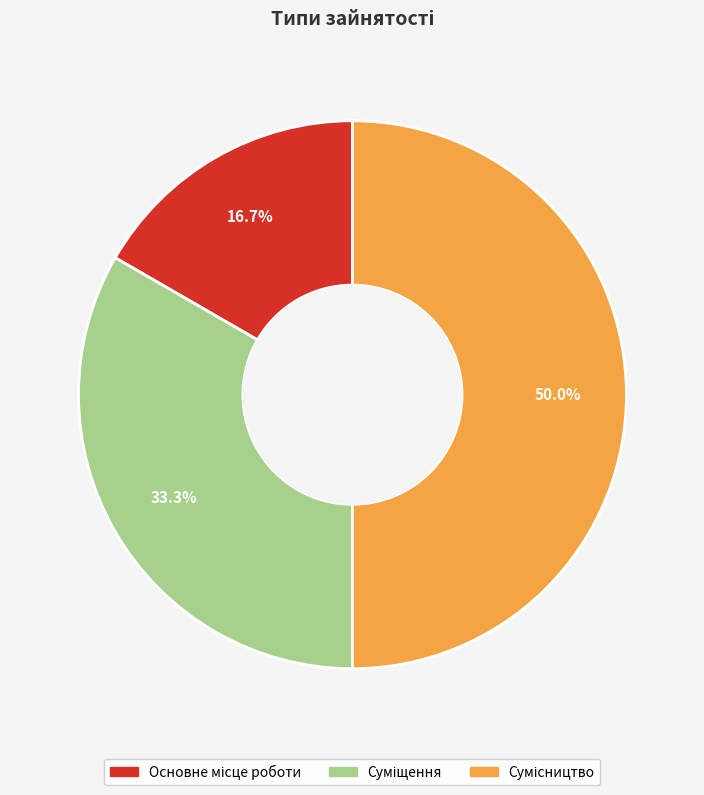

To the nearest percent, what percentage of the pie is Сумісництво?

50%